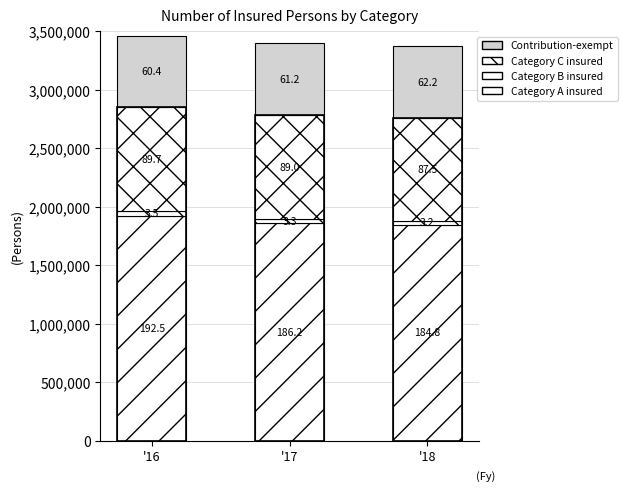

What is the difference between the second highest and minimum values in the Contribution-exempt series?

7574